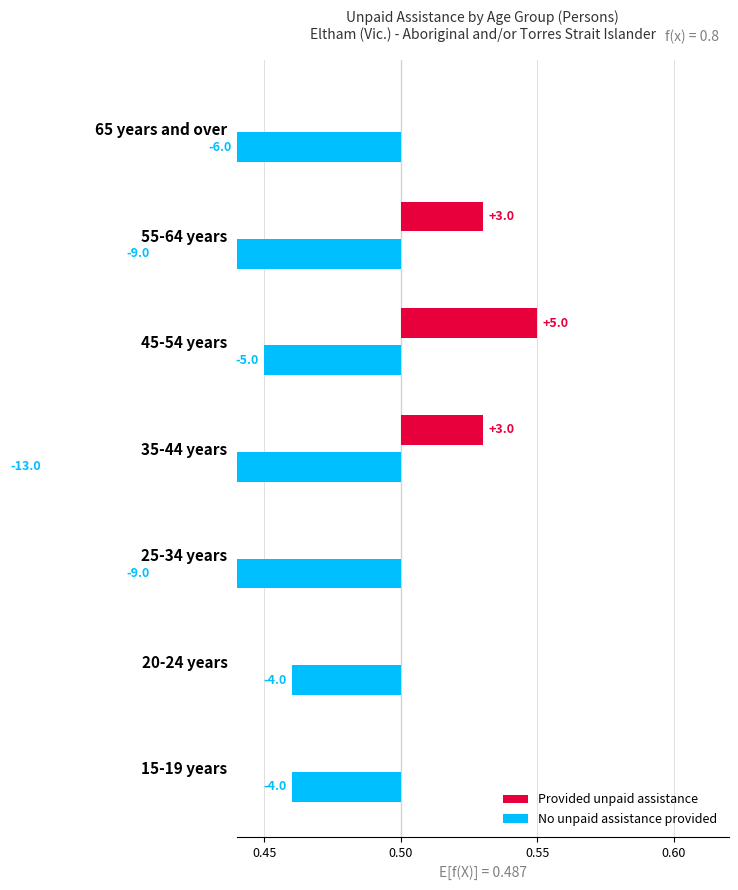

Does the chart contain any negative values?

Yes